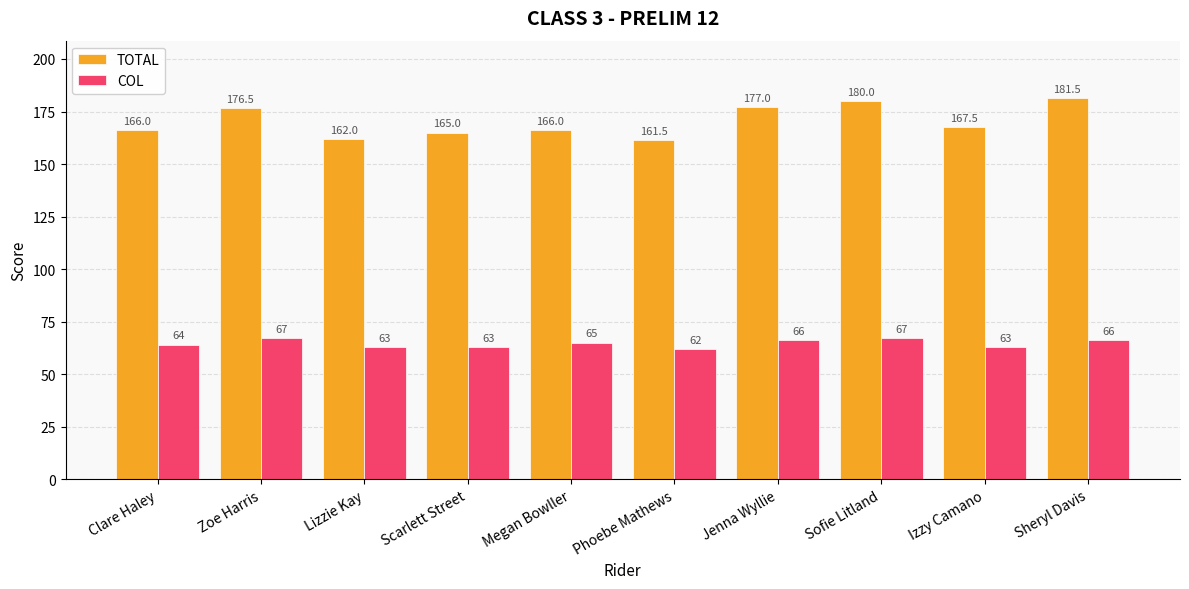

Which category has the lowest value in the TOTAL series?

Phoebe Mathews